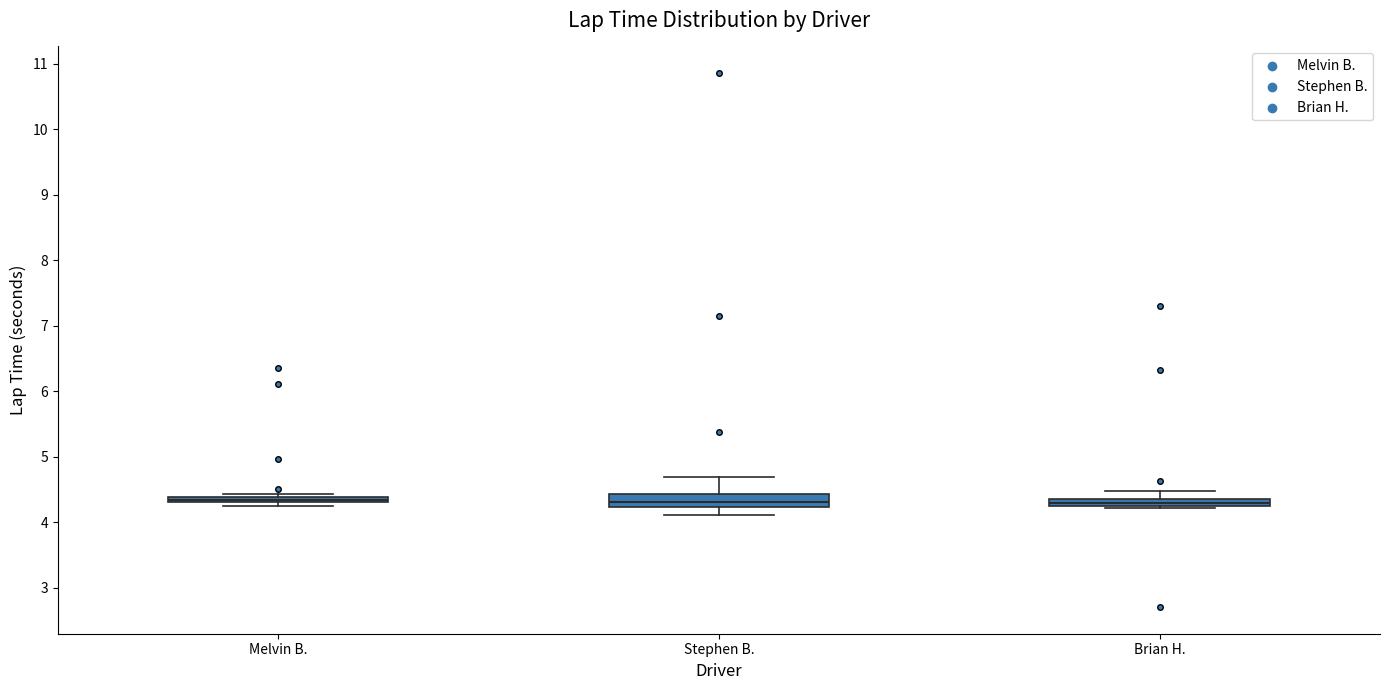

Where is the lower edge of the box for Brian H. on the y-axis? The values are not printed on the chart, so give them approximately, as read against the axis.

4.3